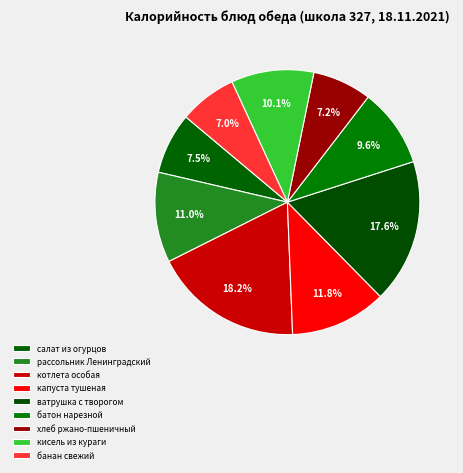

How many slices are in this pie chart?

9